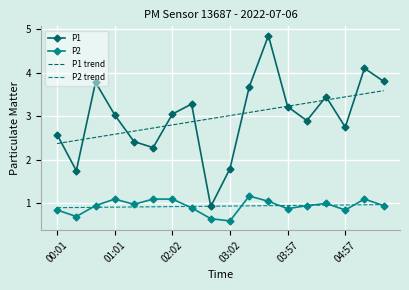

What is the lowest value of the P1 trend series?

2.4